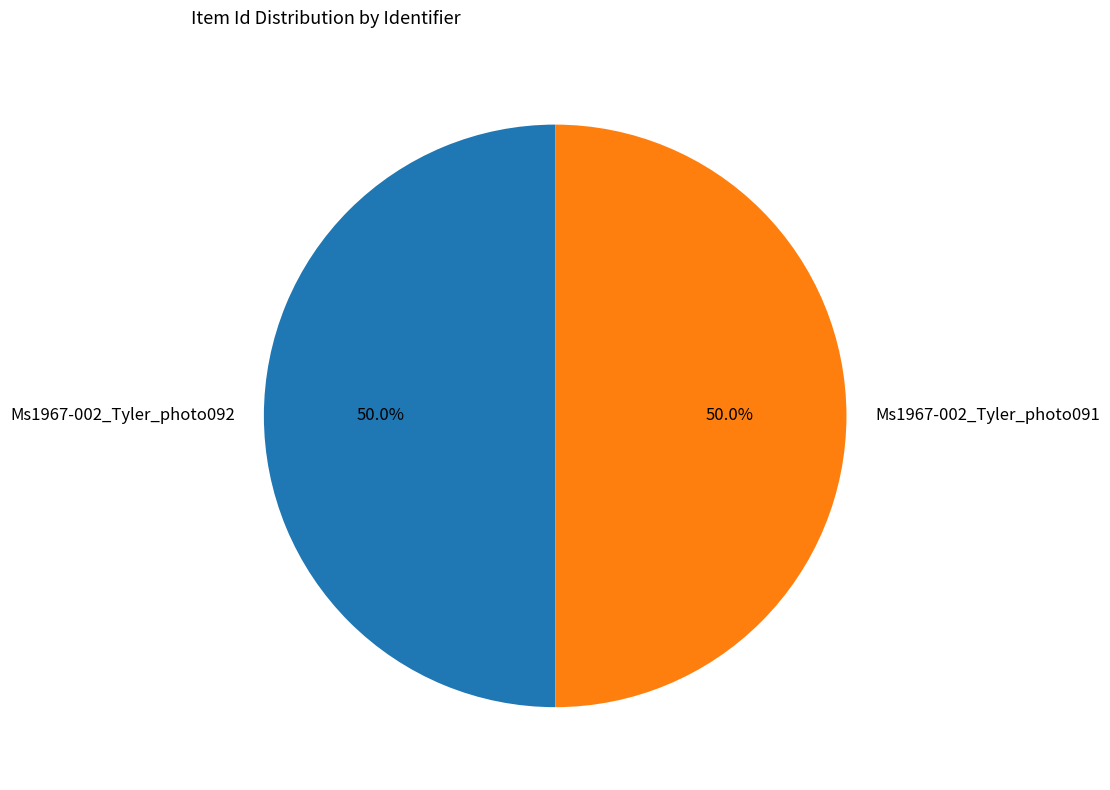

Do Ms1967-002_Tyler_photo091 and Ms1967-002_Tyler_photo092 together represent more than half of the pie?

Yes